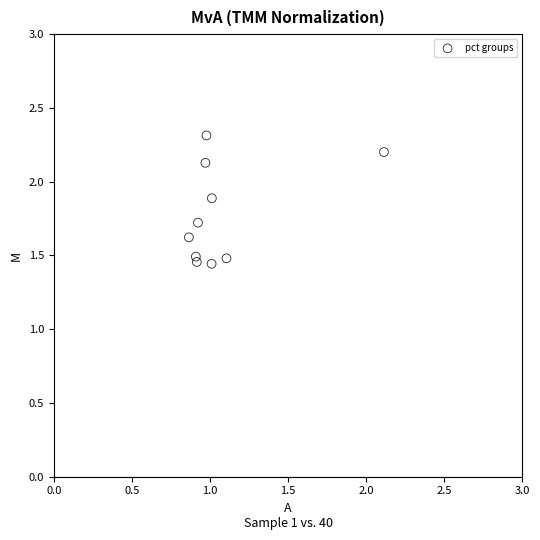

What is the average X value?

1.1